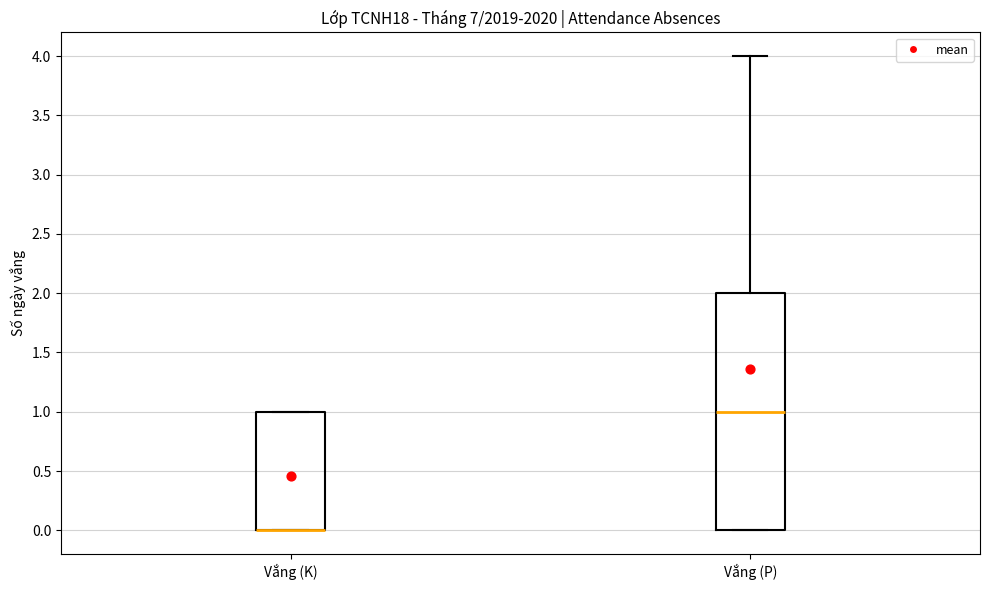

Reading left to right, read every box against the y-axis: the position of its median line, the range the box covers, and the ends of its whiskers. The values are not printed on the chart, so give them approximately, as read against the axis.

Vắng (K): median 0 (drawn on the box's lower edge), box 0 to 1, whiskers 0 to 1
Vắng (P): median 1, box 0 to 2, whiskers 0 to 4